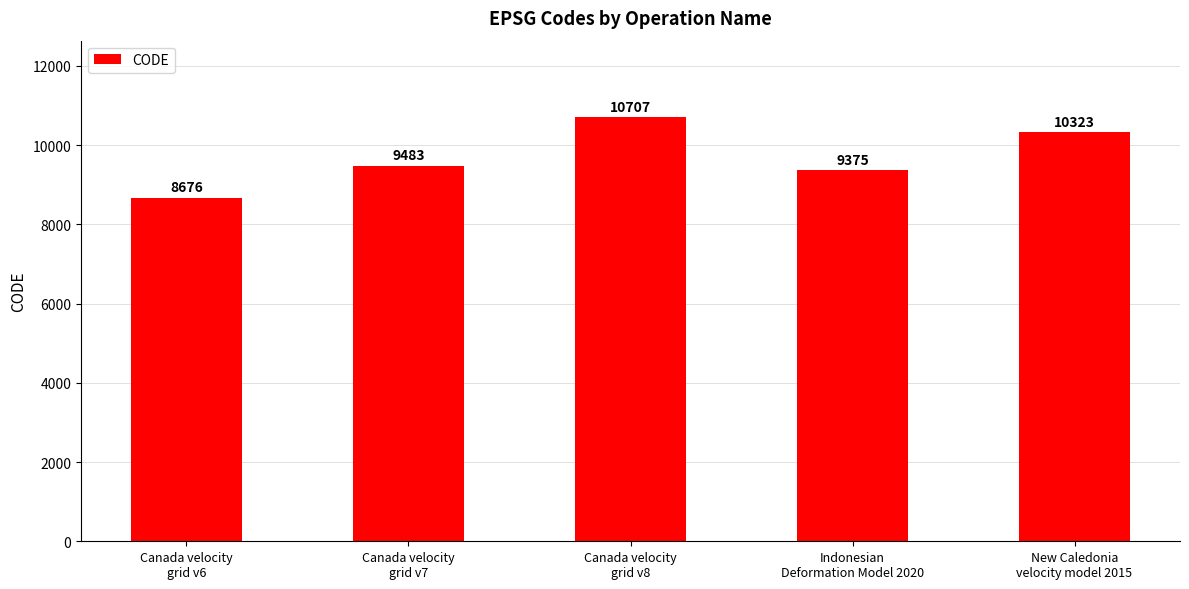

Approximately how many times larger is the value at Canada velocity
grid v6 compared to New Caledonia
velocity model 2015?

0.8